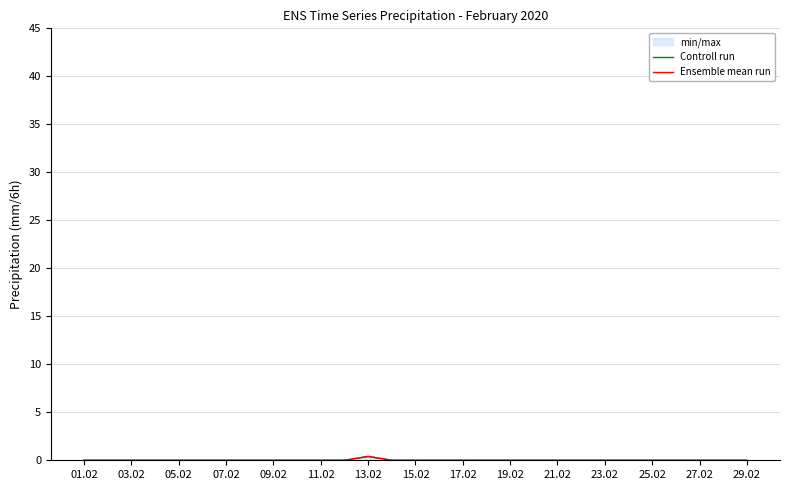

Count the number of categories in the chart.

29